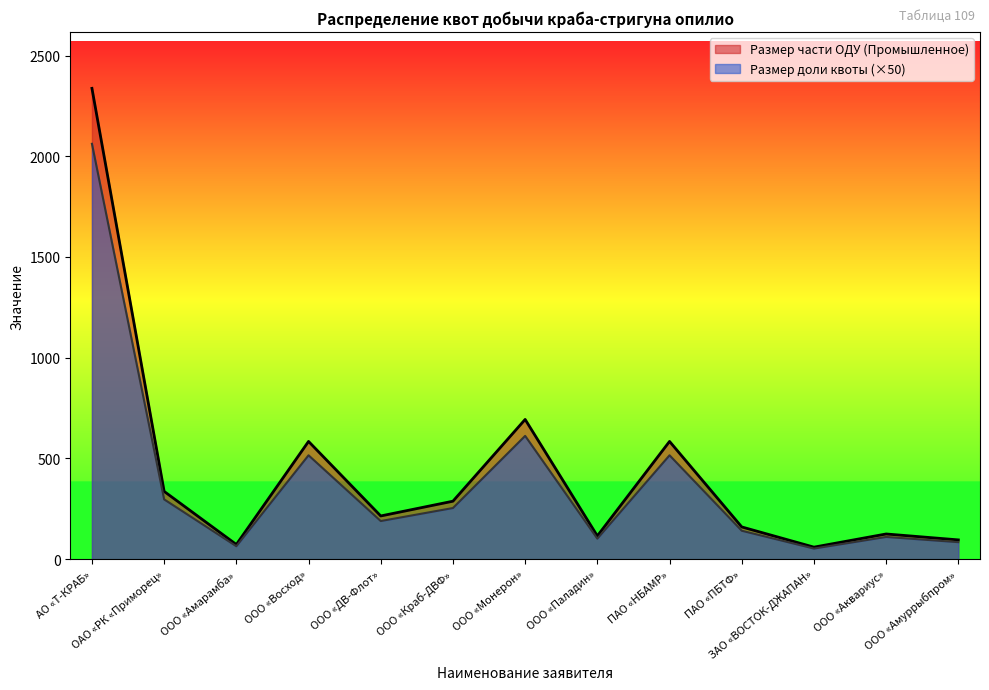

The value of Размер части ОДУ (Промышленное) at ООО «Монерон» is 1177.6. True or false?

False